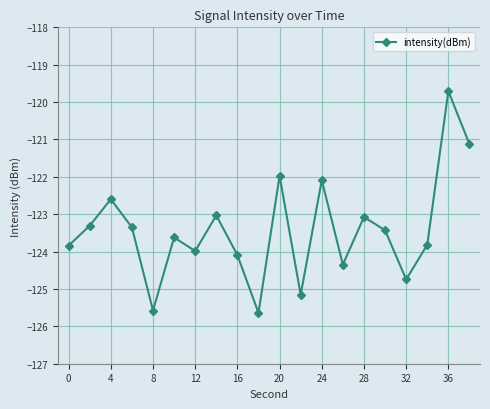

How many interior local valleys (lower than both neighbors) does the data have?

6